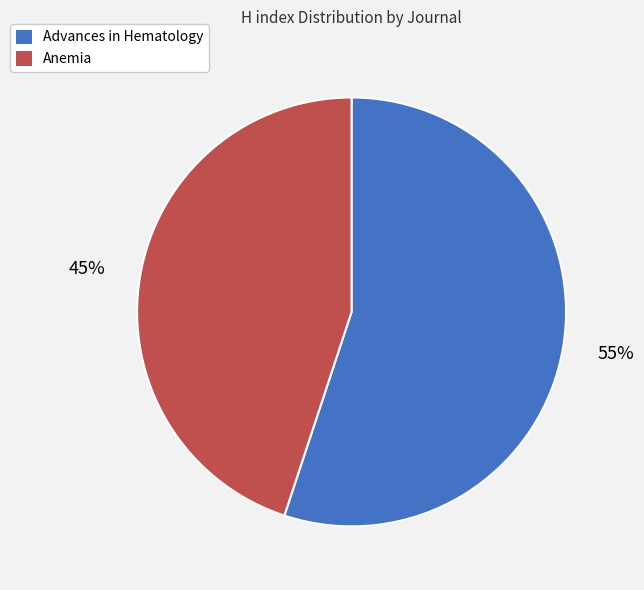

Between Advances in Hematology and Anemia, which is larger?

Advances in Hematology